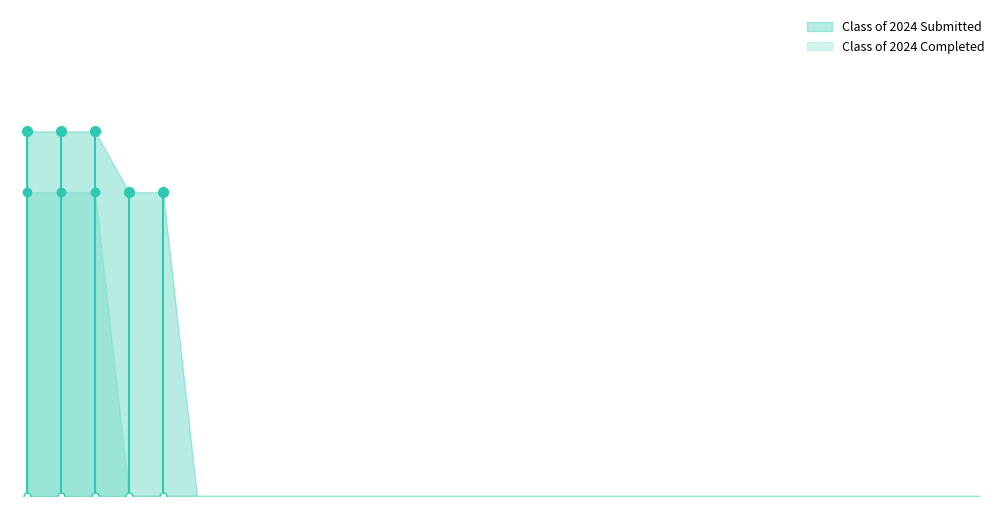

True or false: Class of 2024 Submitted and Class of 2025 Completed intersect in this chart.

False